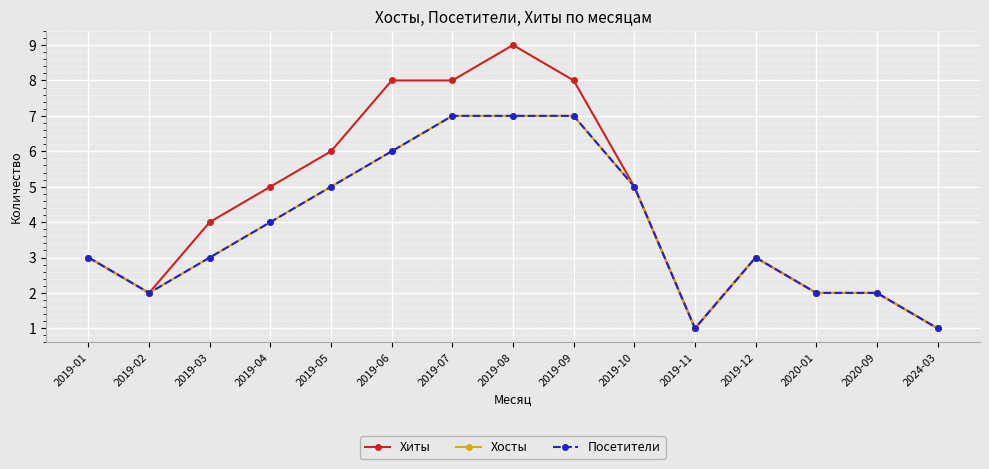

Is this an area chart (filled region under the line)?

No